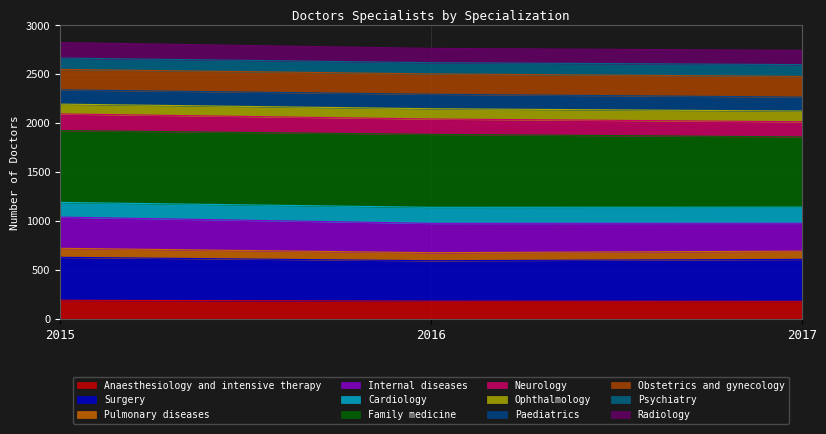

List the labels in order of Internal diseases value, smallest first.

2017, 2016, 2015